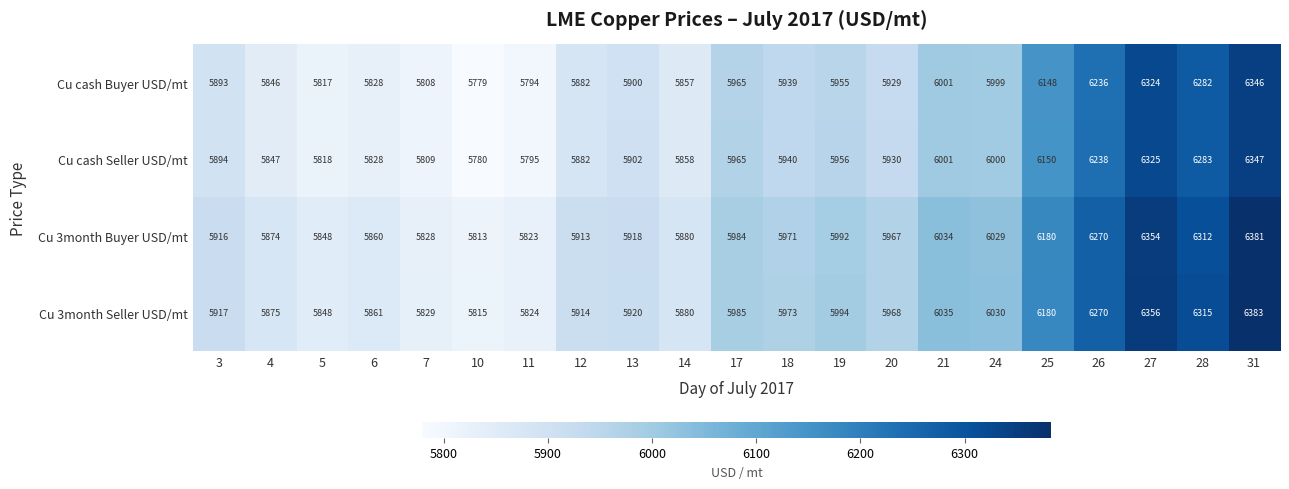

True or false: Cu 3month Seller USD/mt has a value of 5861 at 6.

True